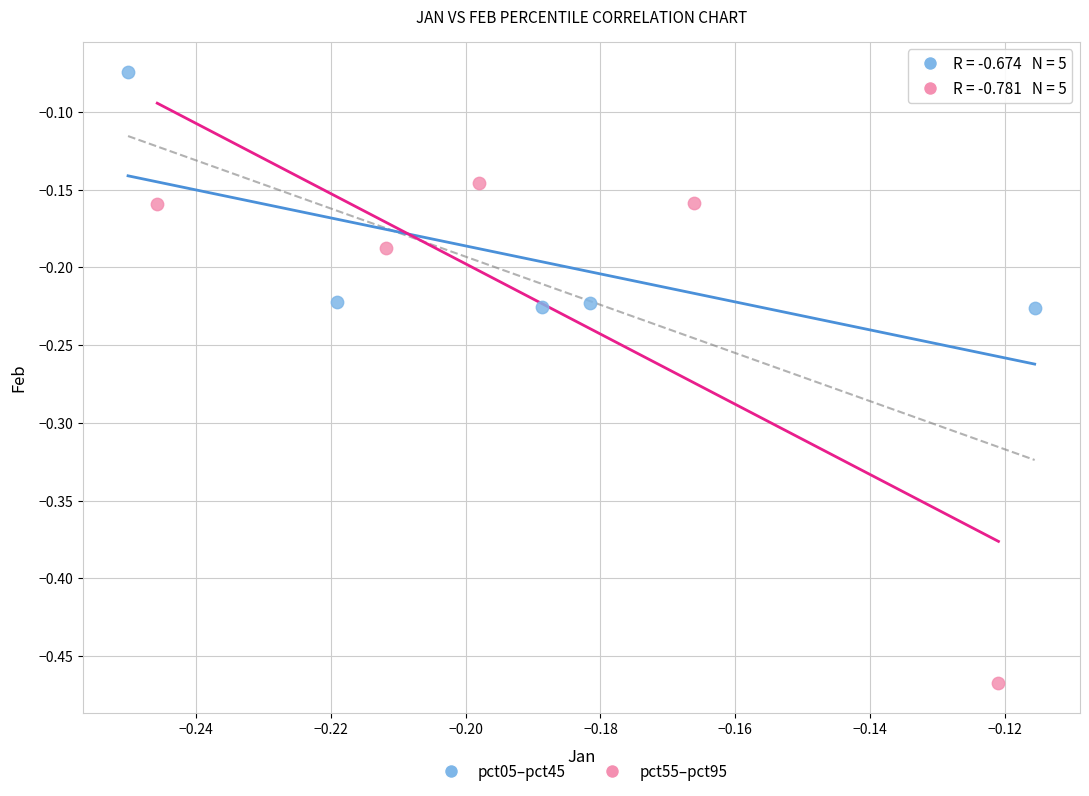

Which series contains the lowest Y value?

pct55–pct95